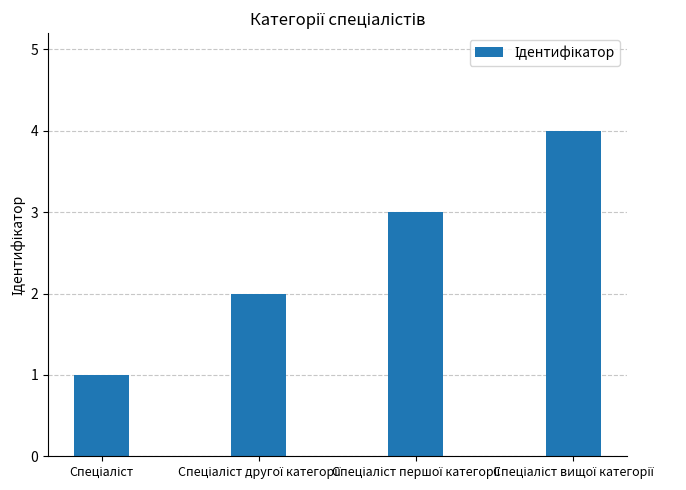

How many categories are shown in the chart?

4